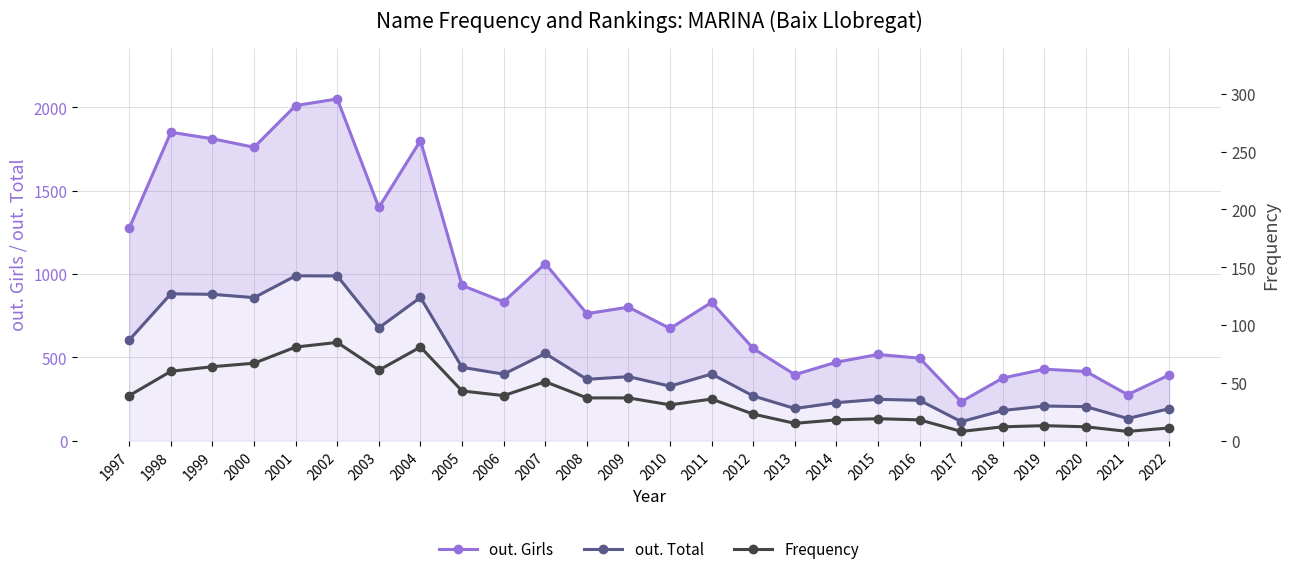

What is the approximate value of out. Girls at 1998, to the nearest 100?

1800